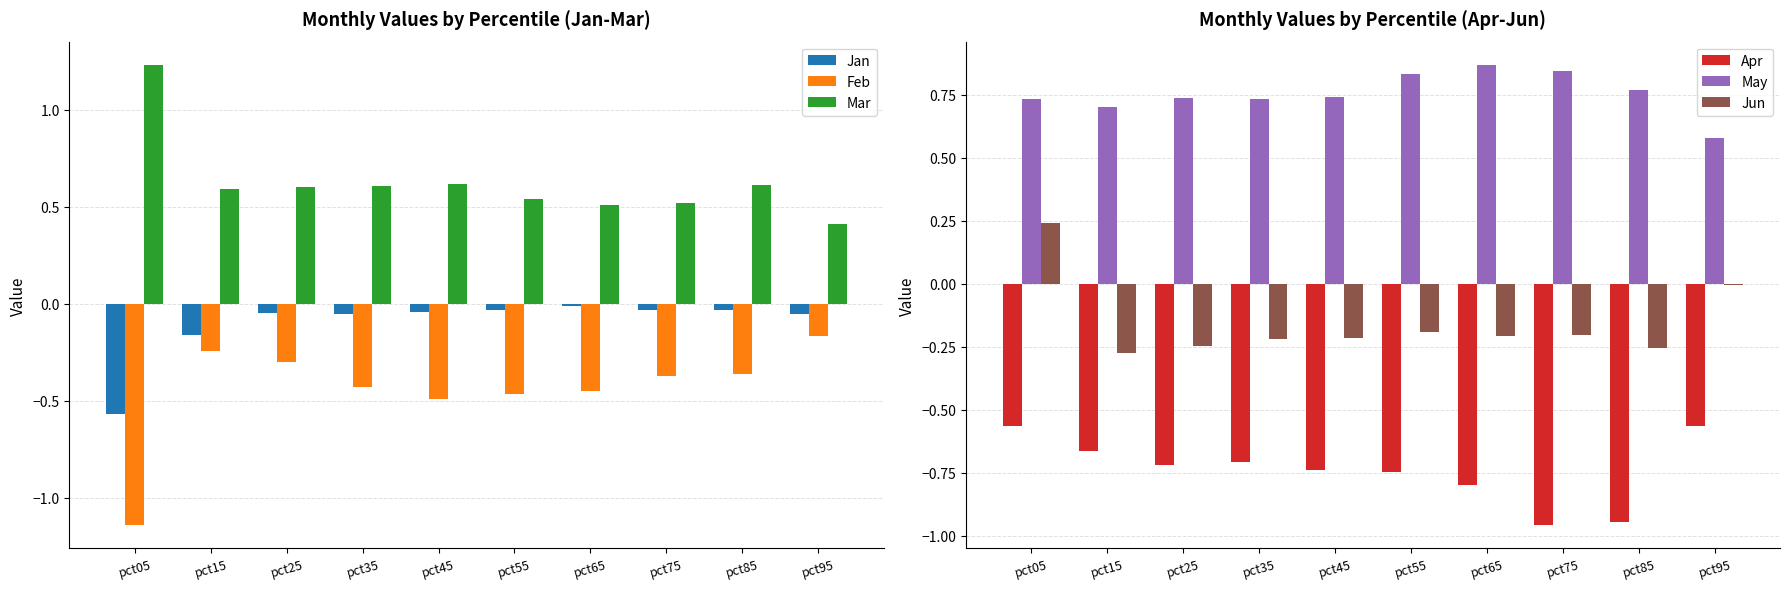

At which label is Apr closest to 0?

pct05